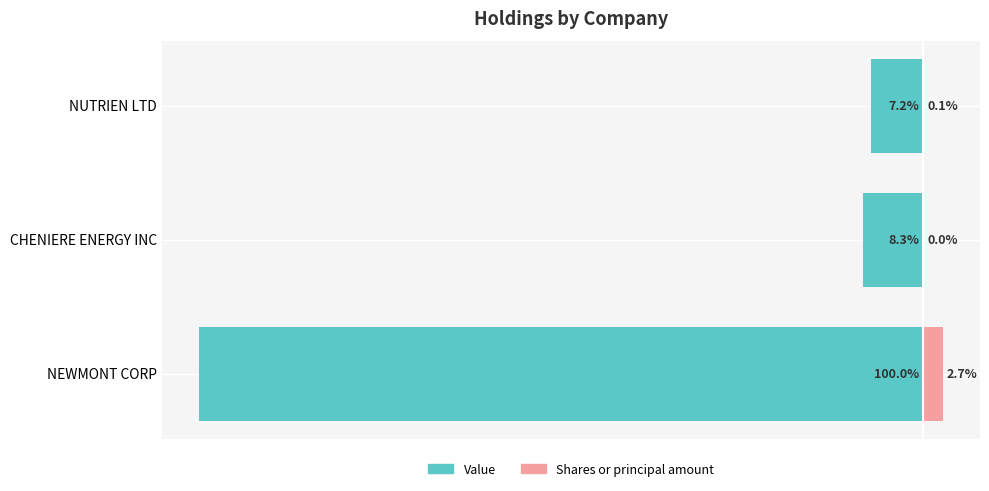

What are all the series names shown in the legend?

Value, Shares or principal amount